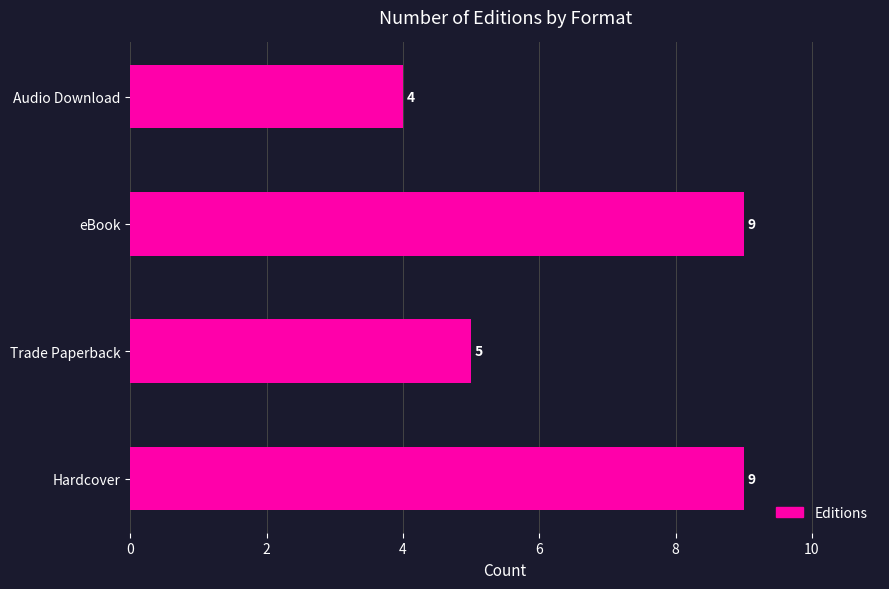

How many series are shown in this chart?

1